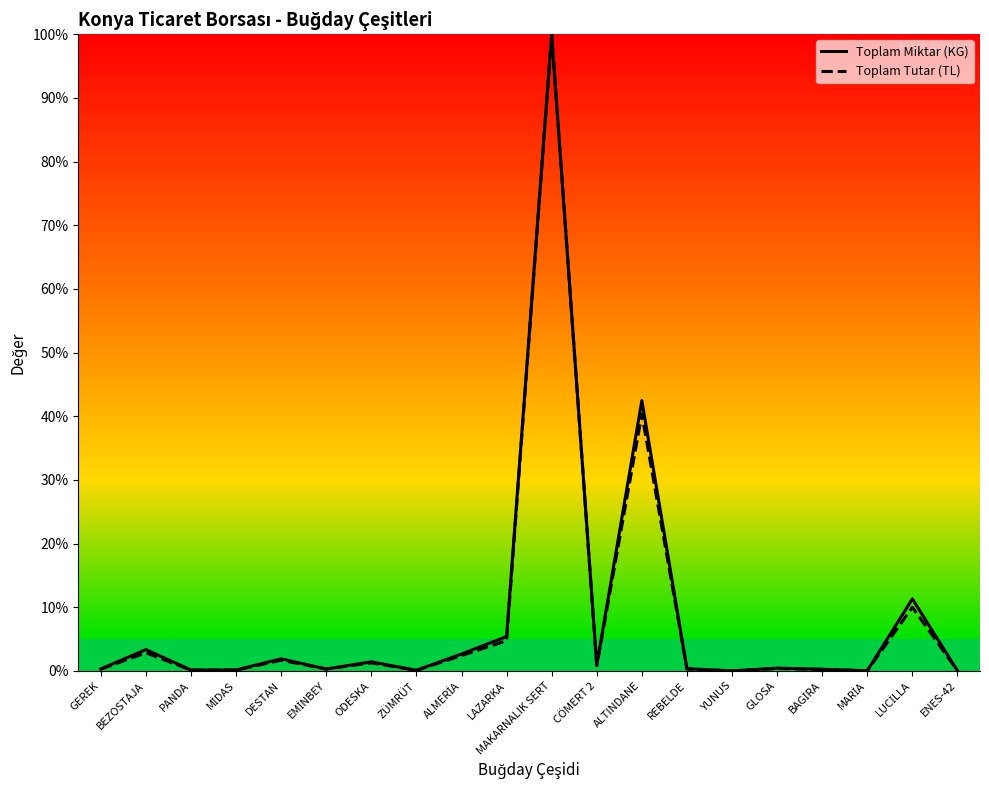

What is the label of the 16th point from the left?

GLOSA